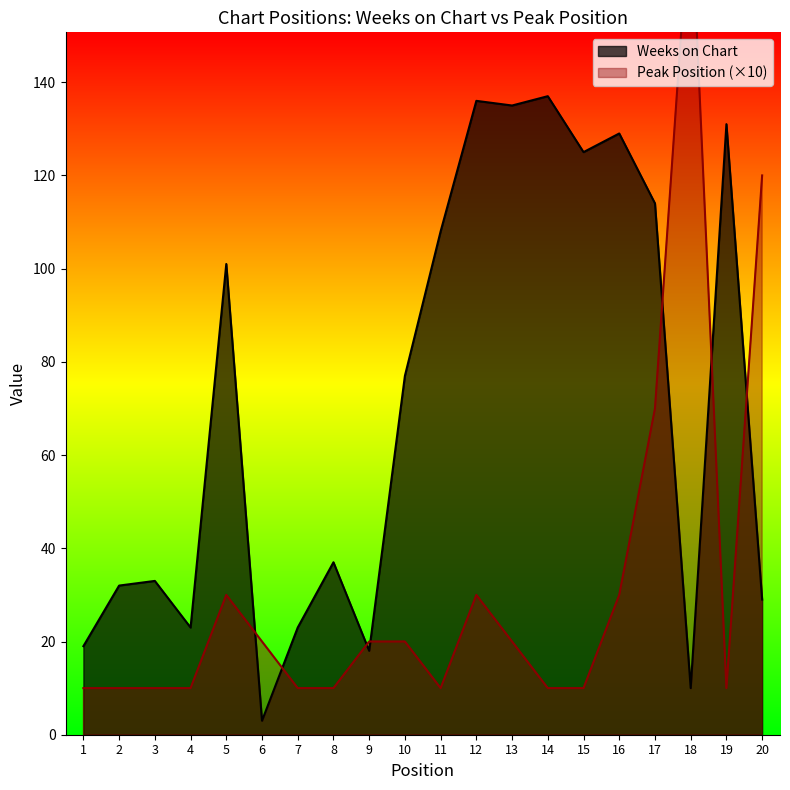

What is the maximum value shown in the chart?

180